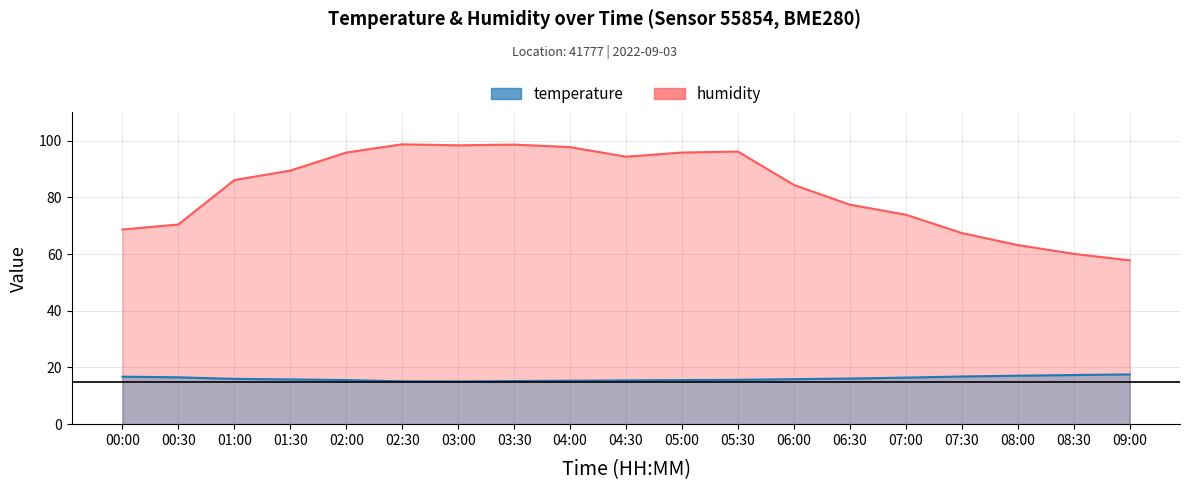

What is the difference between the maximum and minimum values in the temperature series?

2.5